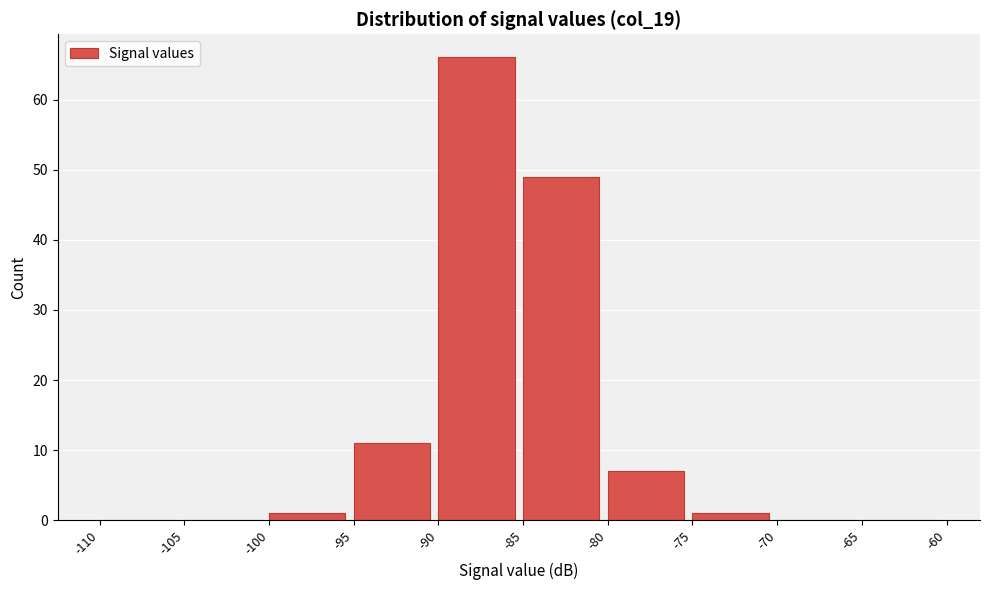

How tall is the bar that spans -100 to -95 on the x-axis? The values are not printed on the chart, so give them approximately, as read against the axis.

1